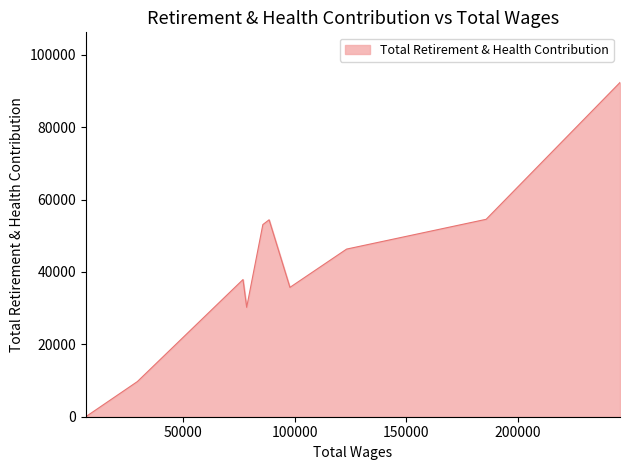

What is the sum of all values?

414392